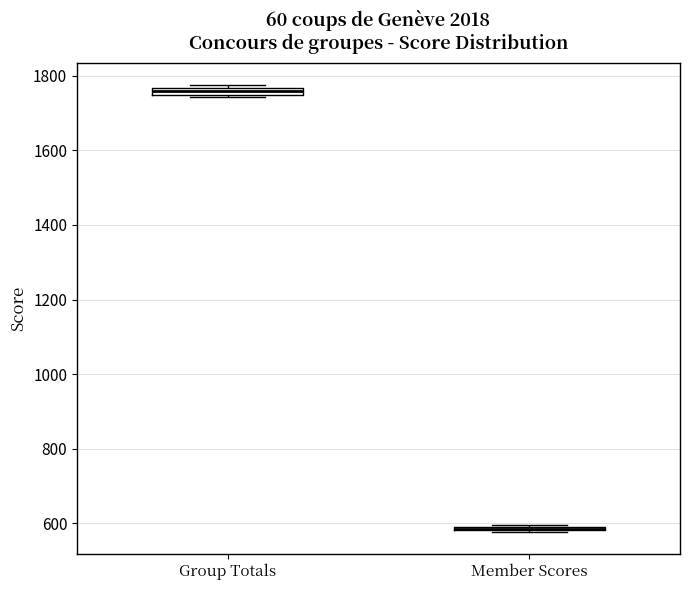

Where is the upper edge of the box for Member Scores on the y-axis? The values are not printed on the chart, so give them approximately, as read against the axis.

600